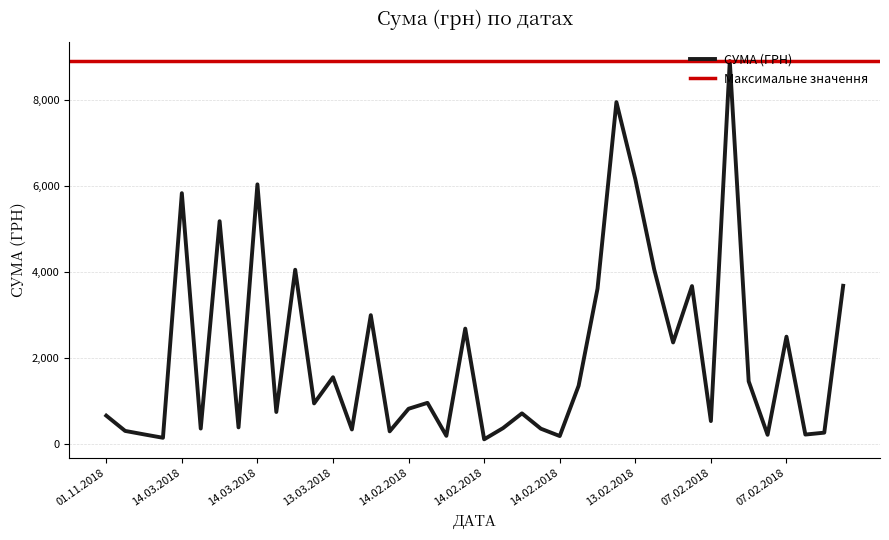

What is the difference between the second highest and minimum values?

7847.0